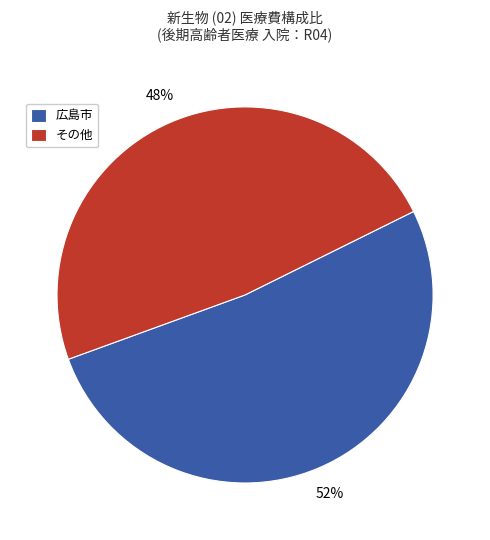

What is the largest slice in the pie chart?

広島市